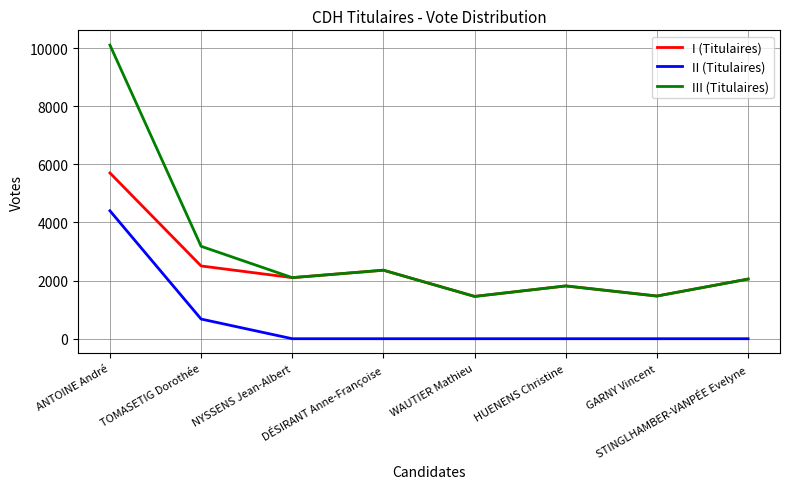

True or false: II (Titulaires) and III (Titulaires) intersect in this chart.

False